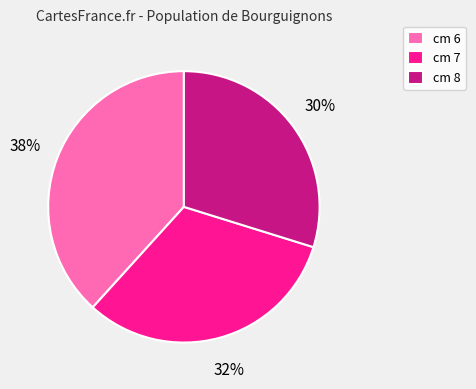

Which slice is the largest?

cm 6